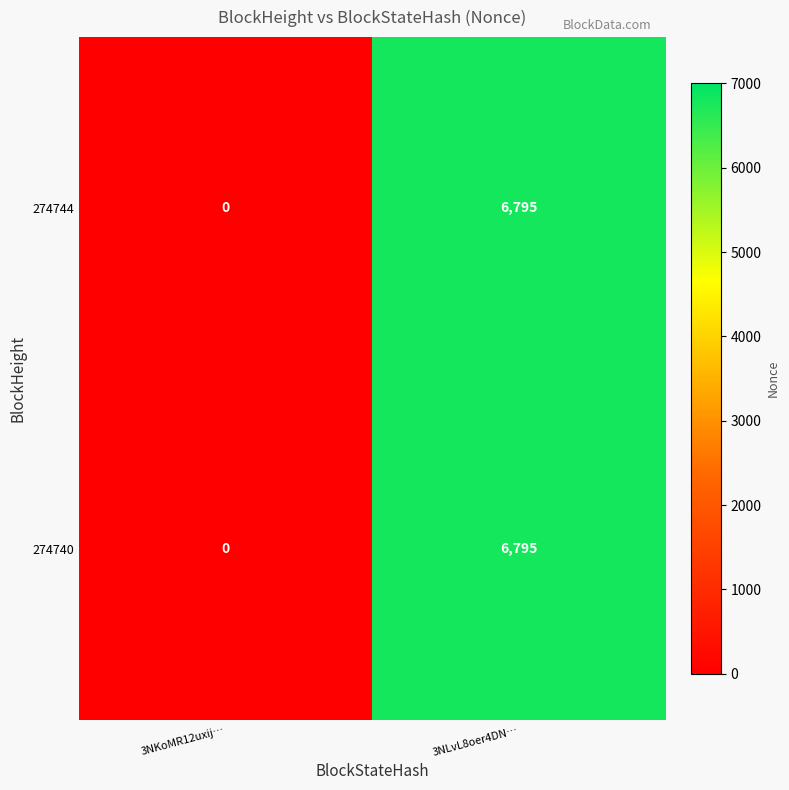

Reading left to right, list all the values displayed in this chart.

274744: 3NKoMR12uxij…=0	3NLvL8oer4DN…=6795
274740: 3NKoMR12uxij…=0	3NLvL8oer4DN…=6795